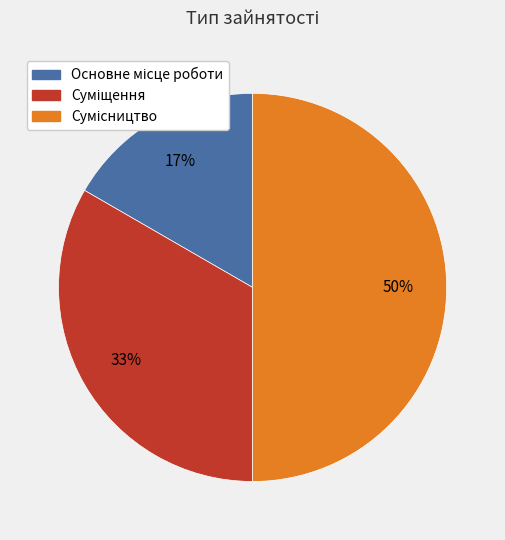

How many slices are in this pie chart?

3